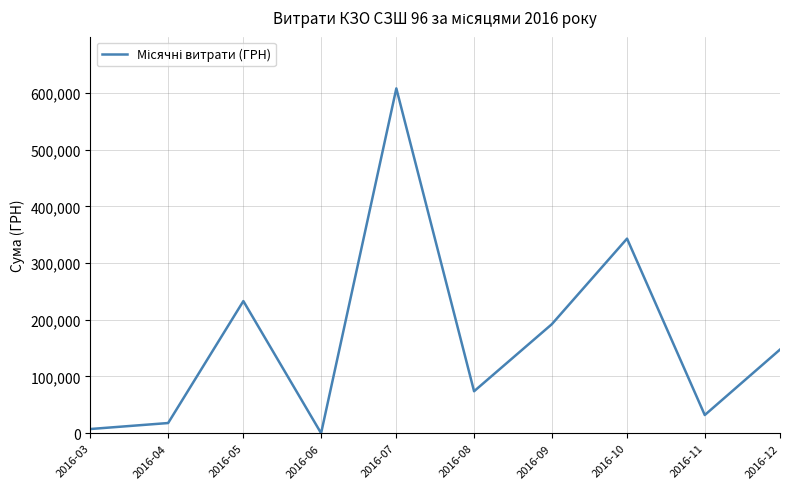

What is the difference between the maximum and minimum values?

607880.9